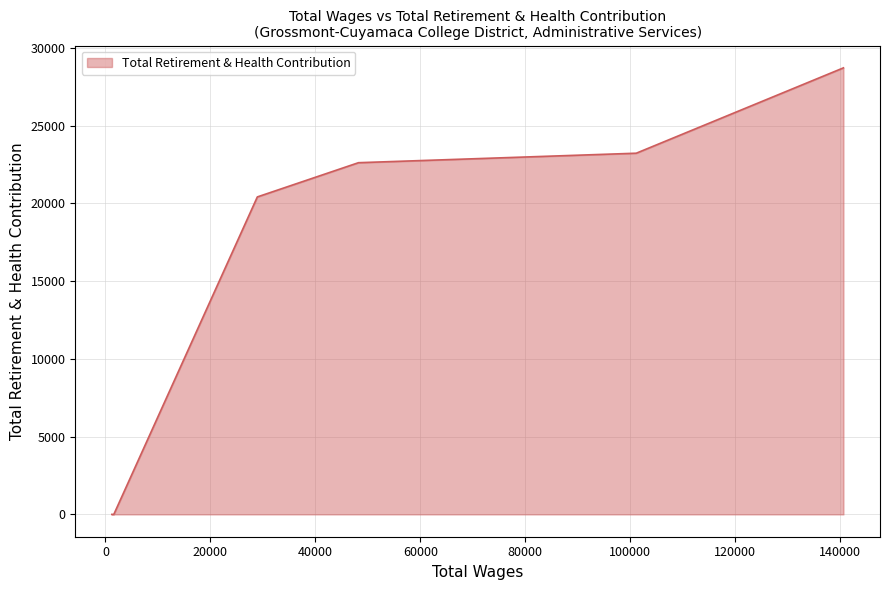

What is the maximum value shown in the chart?

28710.1